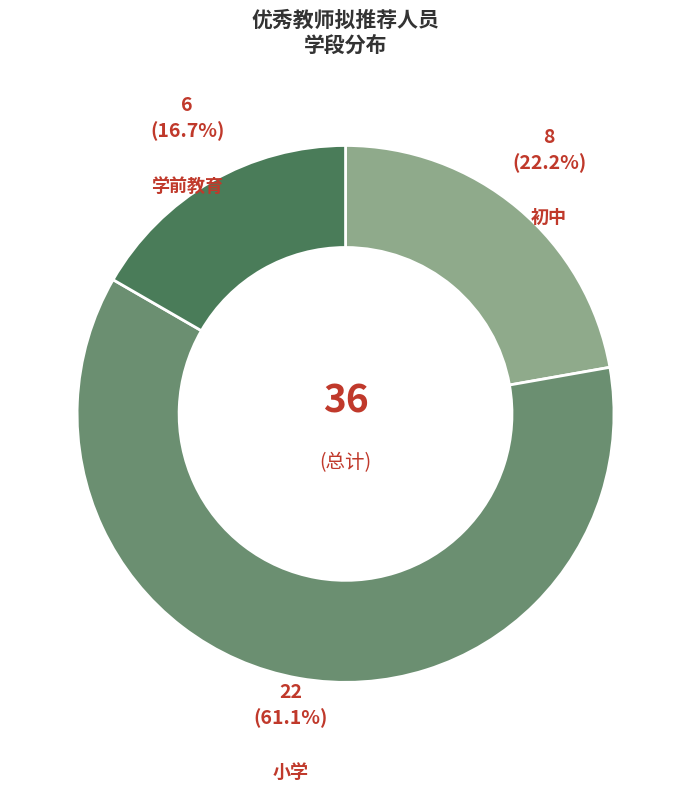

Does any single category account for the majority?

Yes